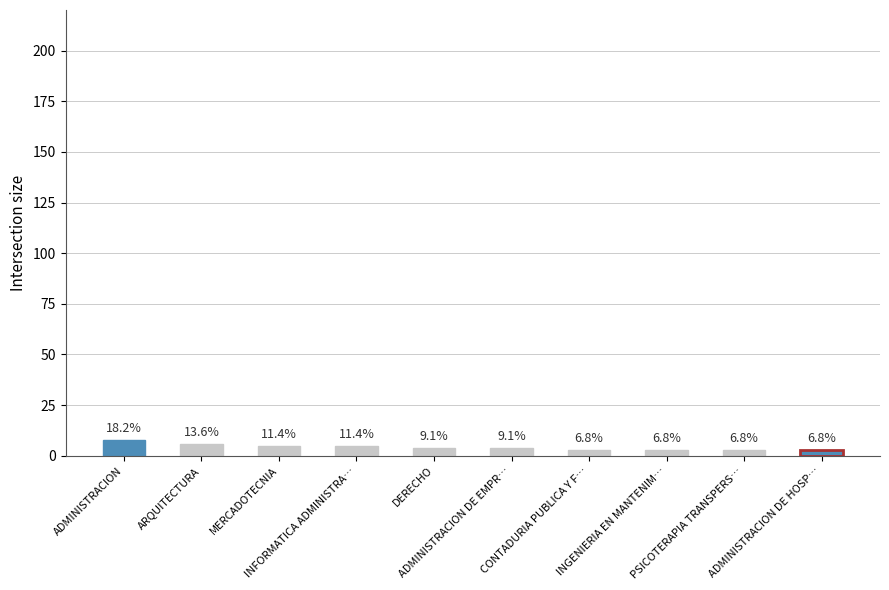

Between INFORMATICA ADMINISTRA… and ARQUITECTURA, which is larger?

ARQUITECTURA